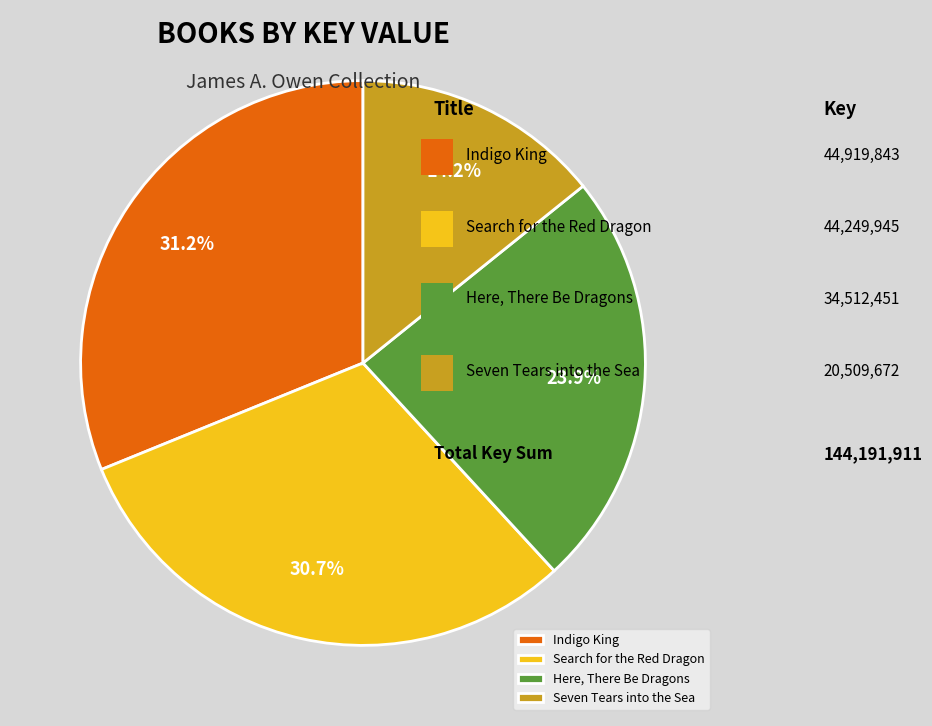

Do Here, There Be Dragons and Indigo King together represent more than half of the pie?

Yes